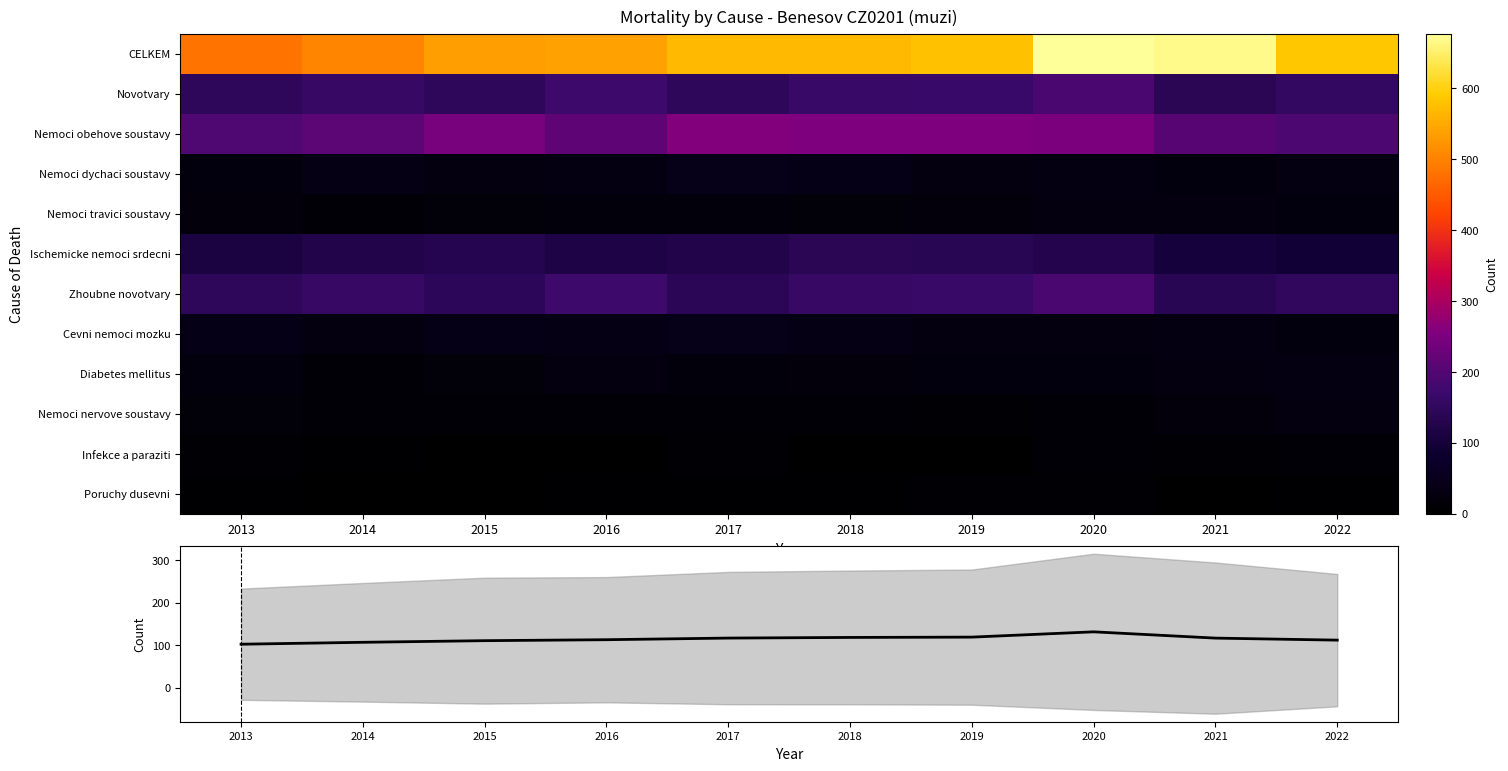

At which label does Cevni nemoci mozku first exceed 35?

2013